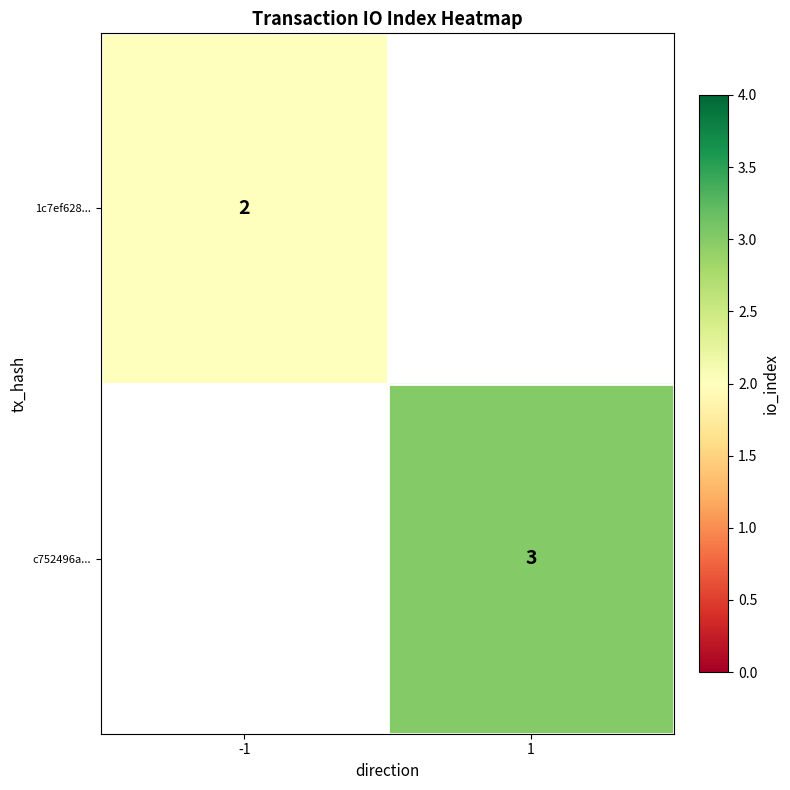

Is the value of 1c7ef628... at -1 greater than the value of c752496a... at 1?

No